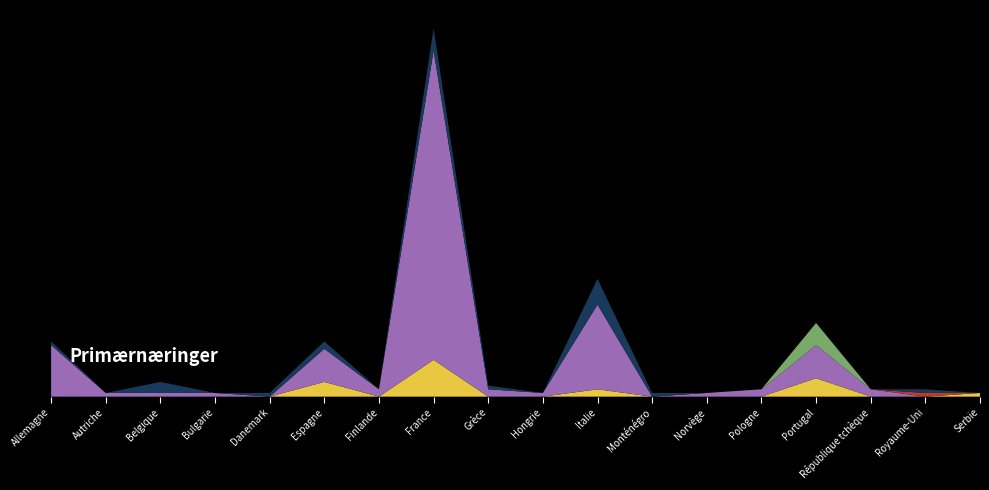

Reading right to left, extract all data points from this chart.

Autres entrées: Serbie=0	Royaume-Uni=0	République tchèque=0	Portugal=0	Pologne=0	Norvège=0	Monténégro=0	Italie=0	Hongrie=0	Grèce=0	France=0	Finlande=0	Espagne=0	Danemark=0	Bulgarie=0	Belgique=0	Autriche=0	Allemagne=0
Permis séjour sans act. lucr.: Serbie=1	Royaume-Uni=0	République tchèque=0	Portugal=5	Pologne=0	Norvège=0	Monténégro=0	Italie=2	Hongrie=0	Grèce=0	France=10	Finlande=0	Espagne=4	Danemark=0	Bulgarie=0	Belgique=0	Autriche=0	Allemagne=0
Activité lucrative non cont.: Serbie=0	Royaume-Uni=0	République tchèque=2	Portugal=9	Pologne=2	Norvège=1	Monténégro=0	Italie=23	Hongrie=1	Grèce=2	France=84	Finlande=2	Espagne=9	Danemark=0	Bulgarie=1	Belgique=1	Autriche=1	Allemagne=14
Regroupement familial: Serbie=0	Royaume-Uni=0	République tchèque=0	Portugal=6	Pologne=0	Norvège=0	Monténégro=0	Italie=0	Hongrie=0	Grèce=0	France=0	Finlande=0	Espagne=0	Danemark=0	Bulgarie=0	Belgique=0	Autriche=0	Allemagne=0
Activité lucrative contingentée: Serbie=0	Royaume-Uni=1	République tchèque=0	Portugal=0	Pologne=0	Norvège=0	Monténégro=0	Italie=0	Hongrie=0	Grèce=0	France=0	Finlande=0	Espagne=0	Danemark=0	Bulgarie=0	Belgique=0	Autriche=0	Allemagne=0
Formation et formation continue: Serbie=0	Royaume-Uni=1	République tchèque=0	Portugal=0	Pologne=0	Norvège=0	Monténégro=1	Italie=7	Hongrie=0	Grèce=1	France=6	Finlande=0	Espagne=2	Danemark=1	Bulgarie=0	Belgique=3	Autriche=0	Allemagne=1